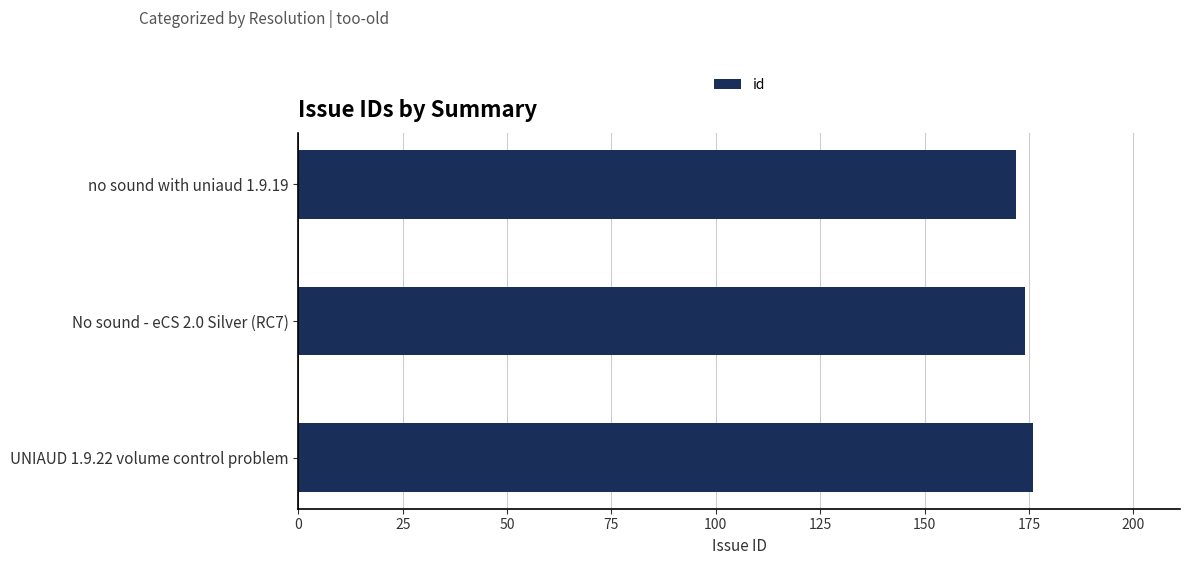

What is the label of the 1st bar from the bottom?

UNIAUD 1.9.22 volume control problem